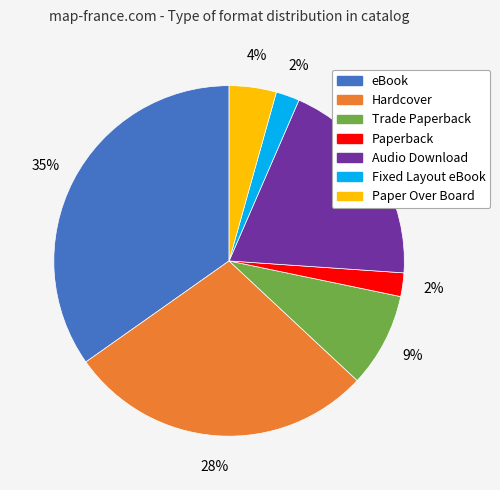

Combined, do eBook and Audio Download account for over 50%?

Yes